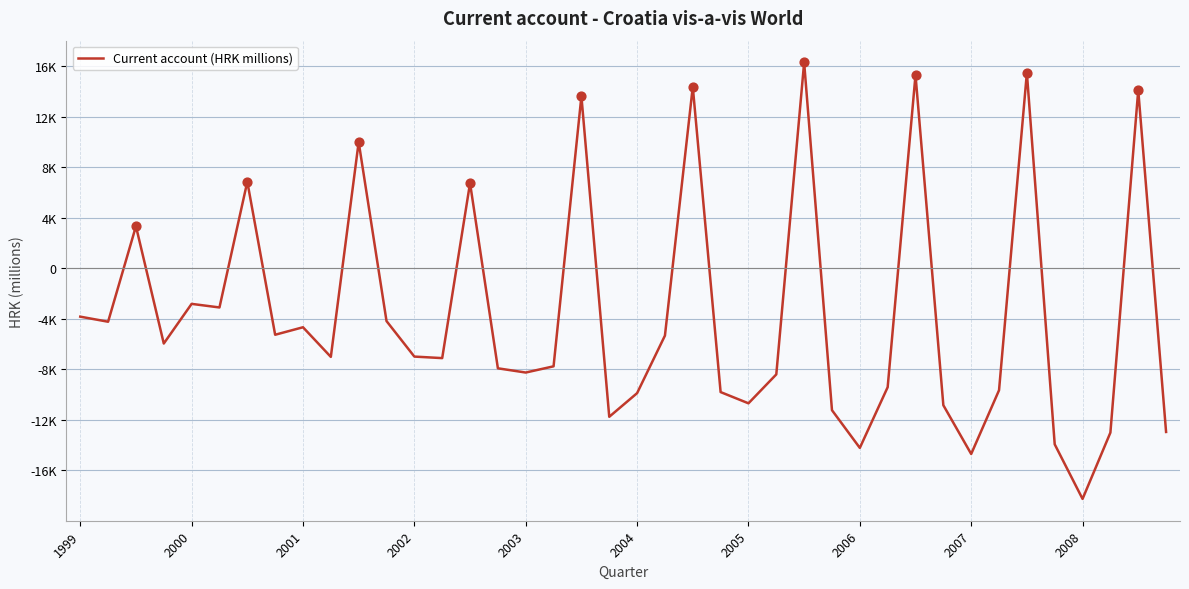

Is this an area chart (filled region under the line)?

No